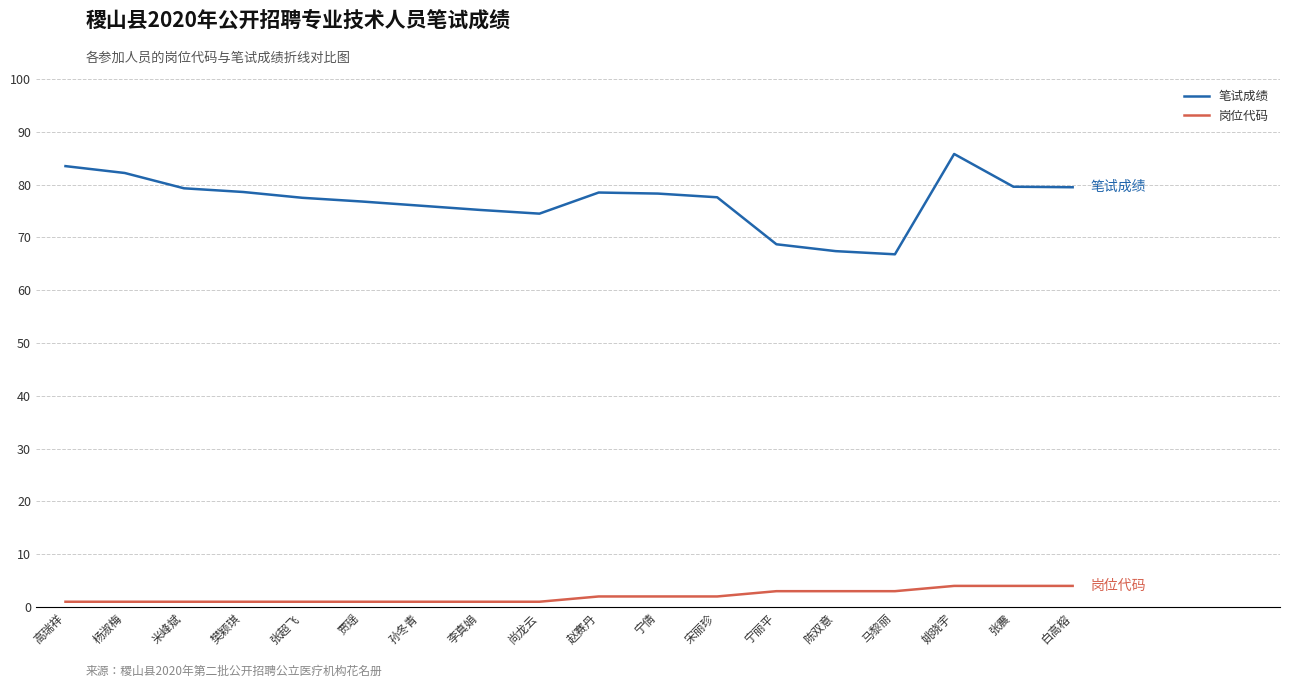

What is the spread (max minus min) of values at 李真娟?

74.2